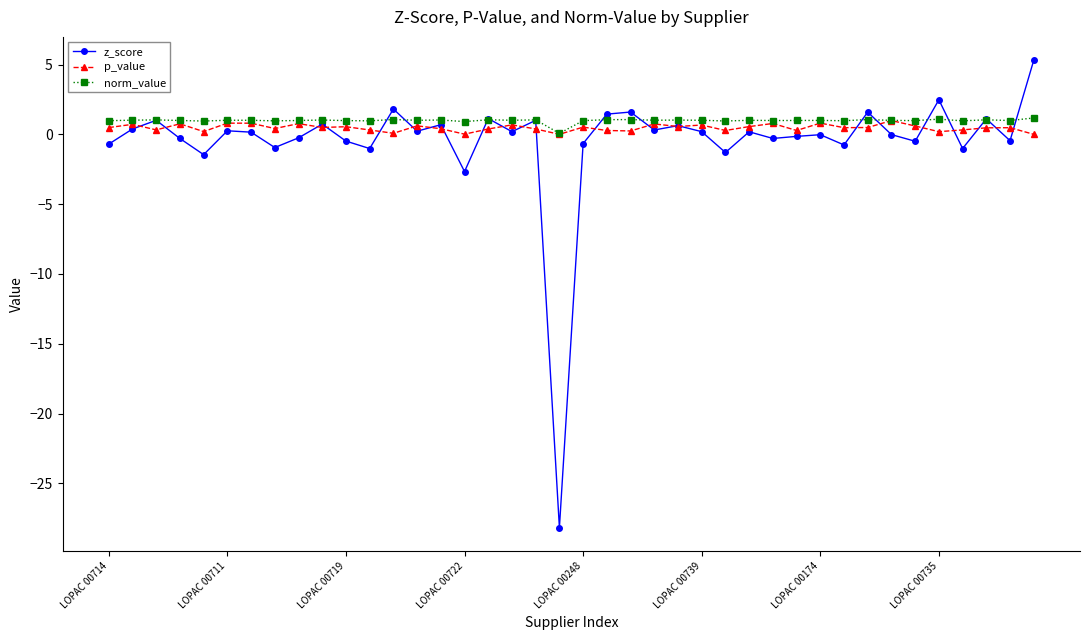

What is the value of the norm_value point at the 22nd from the left?

1.1